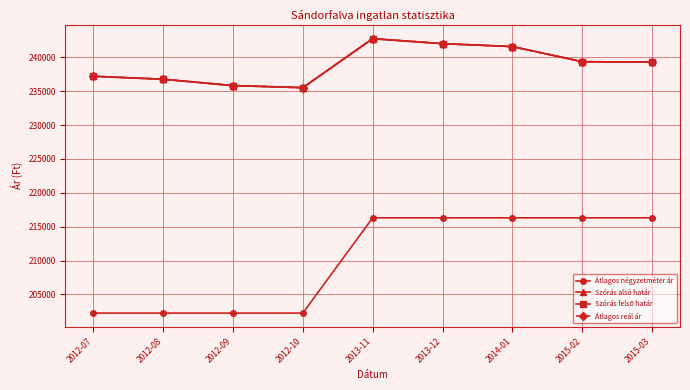

Does the chart have visible grid lines?

Yes